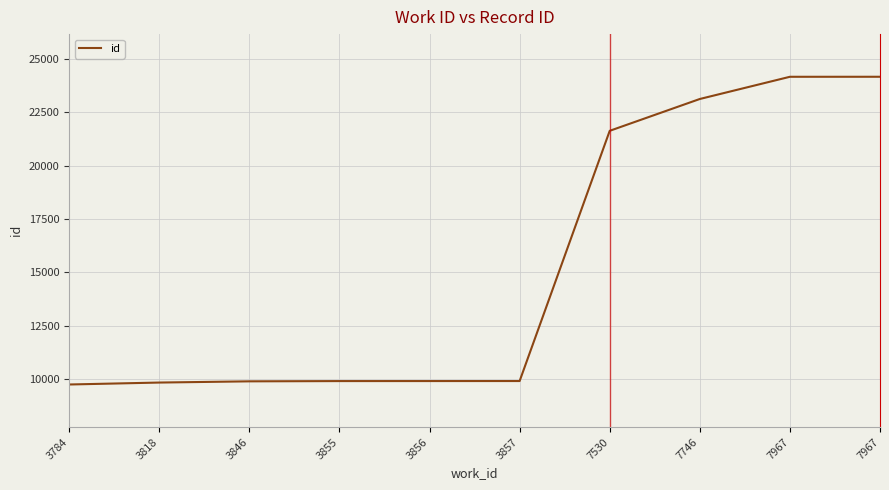

List the labels in order of value, smallest first.

3784, 3818, 3846, 3855, 3856, 3857, 7530, 7746, 7967, 7967